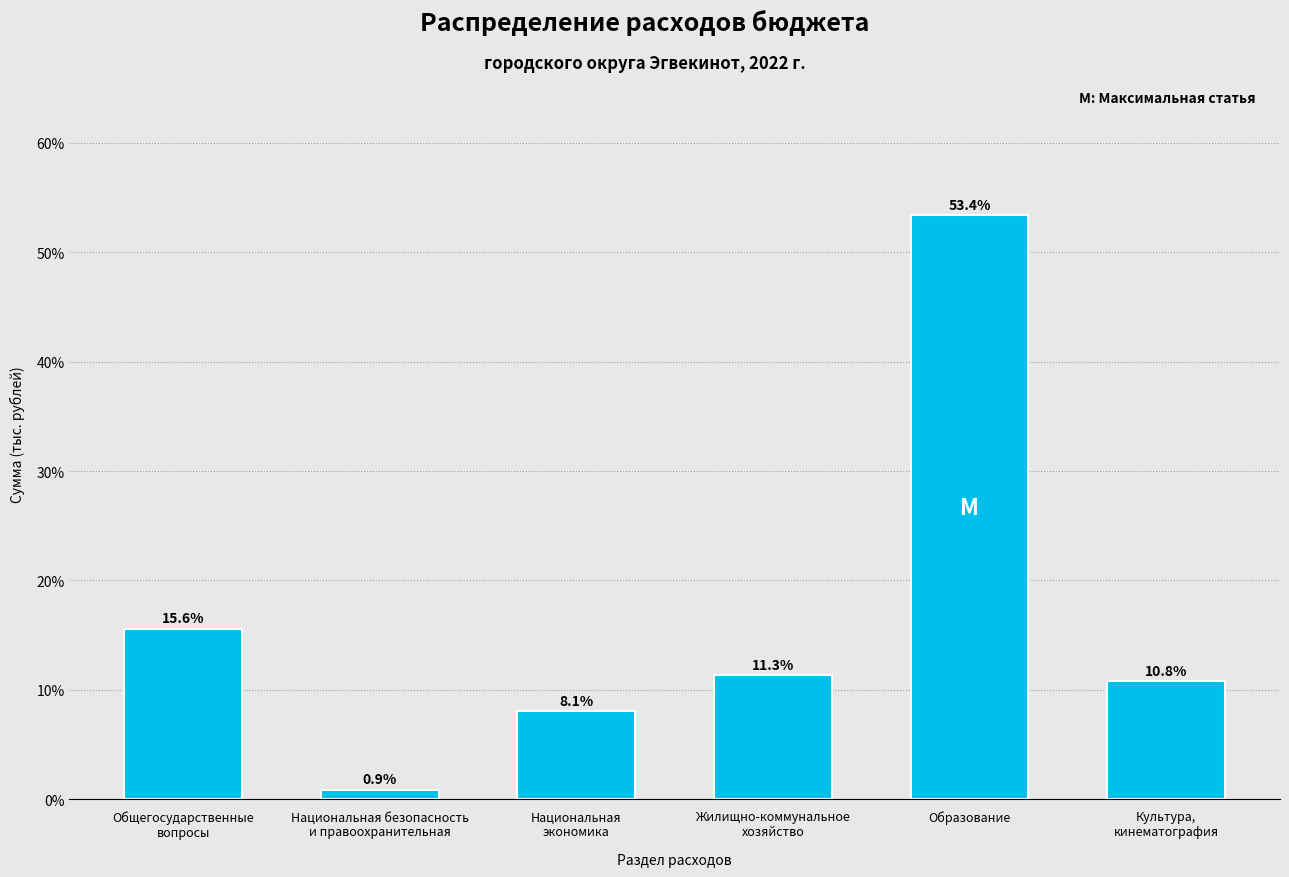

Reading left to right, what are all the values shown in this chart?

15.6	0.9	8.1	11.3	53.4	10.8